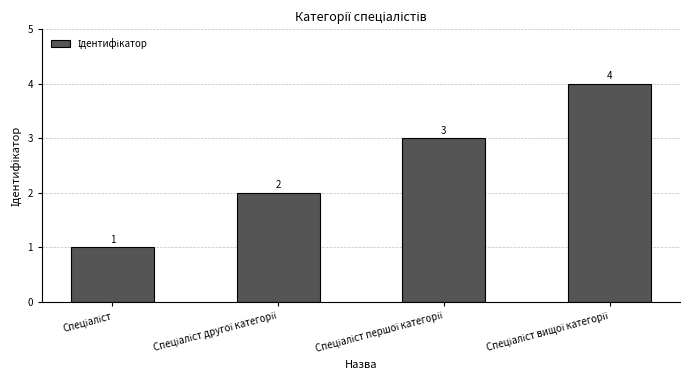

Count the values in the range 2 to 4.

3